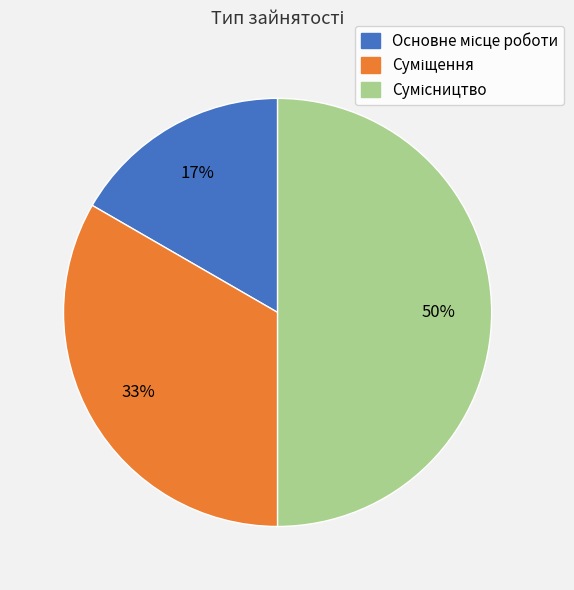

To the nearest percent, what is the average slice percentage?

33%